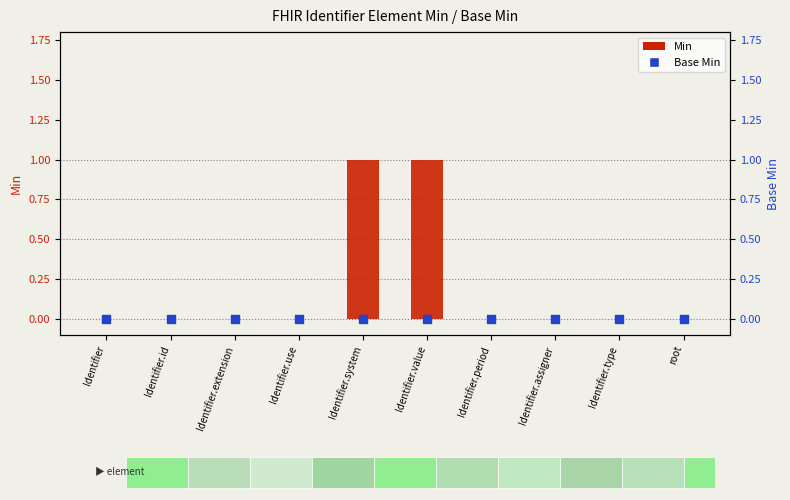

Which series contains the lowest Y value?

Min